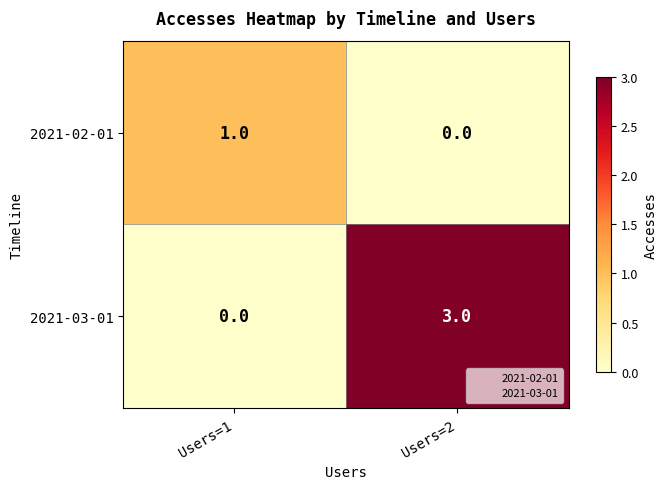

The 2021-02-01 series shows 2 at Users=1. True or false?

False